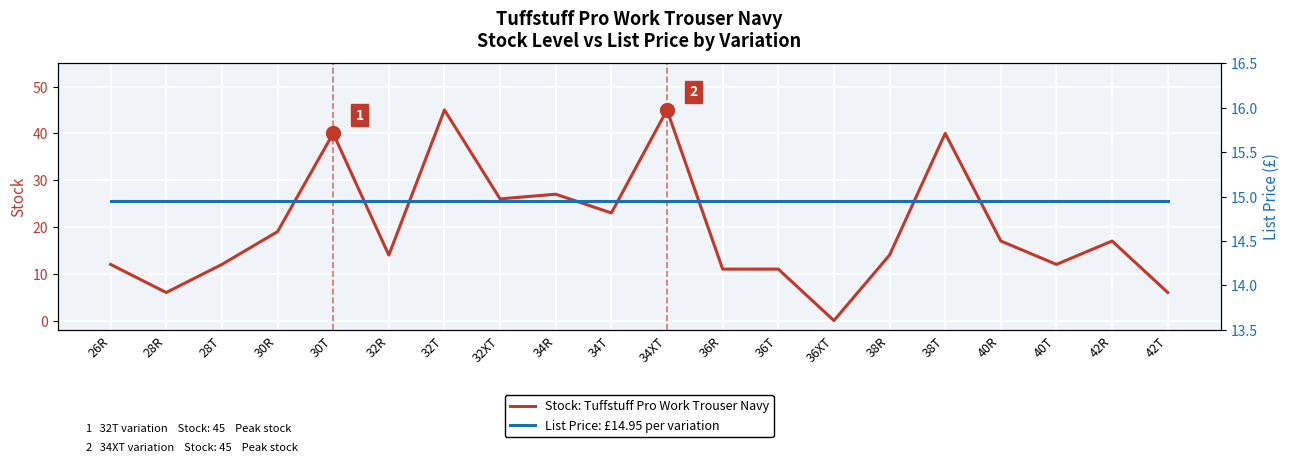

How many intersections are there between List Price (£) and Stock level per variation?

8